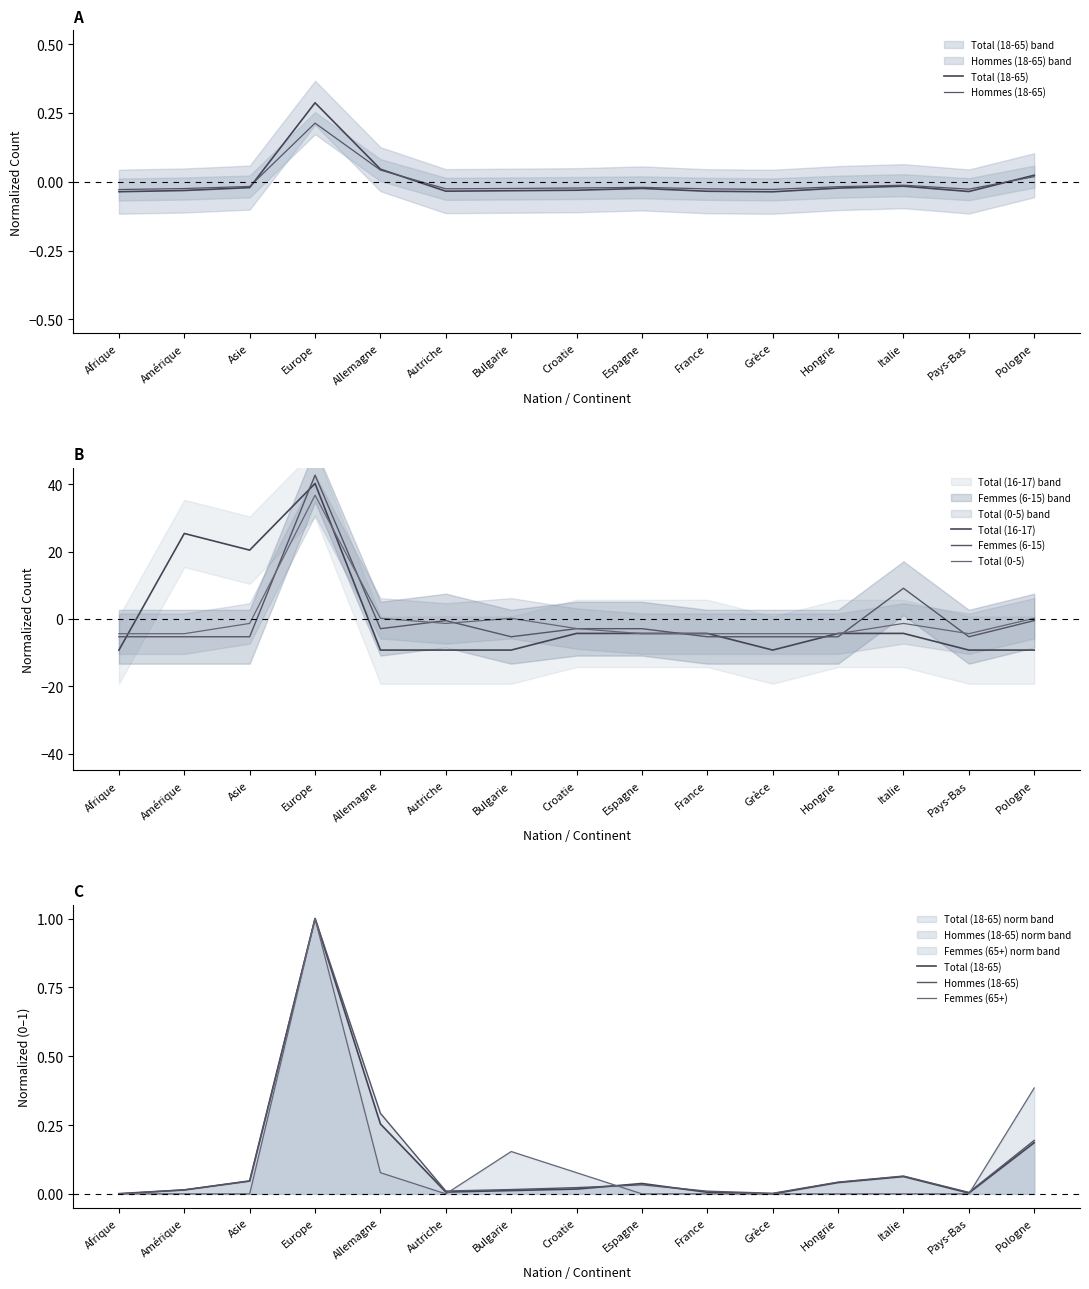

Is it true that Total (16-17) equals -4.3 at Espagne?

True